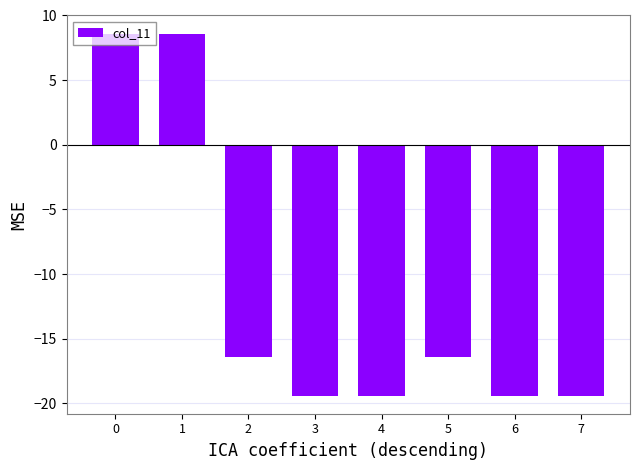

Reading left to right, what are all the values shown in this chart?

0=8.6	1=8.6	2=-16.4	3=-19.4	4=-19.4	5=-16.4	6=-19.4	7=-19.4